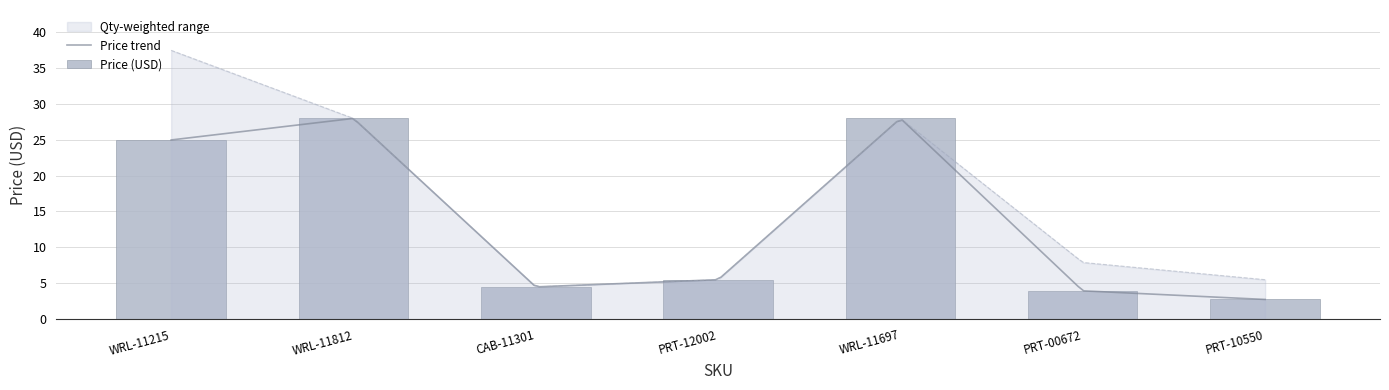

At which category does the chart reach its peak across all series?

WRL-11812